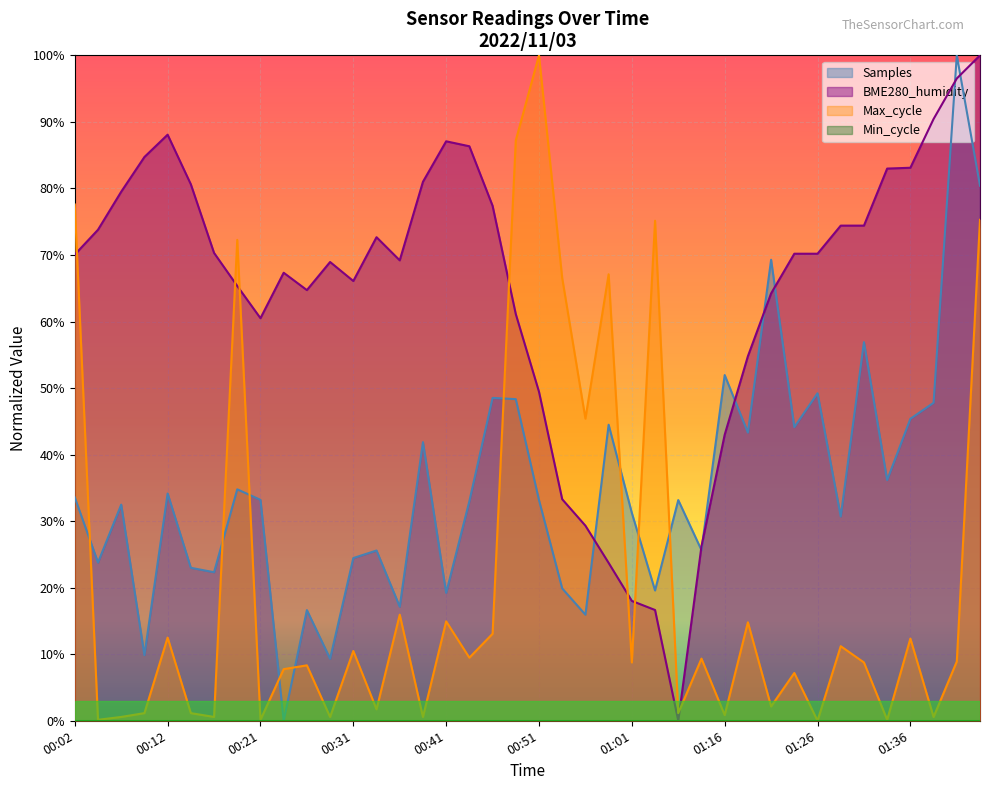

Does the chart display data point markers on the line(s)?

No